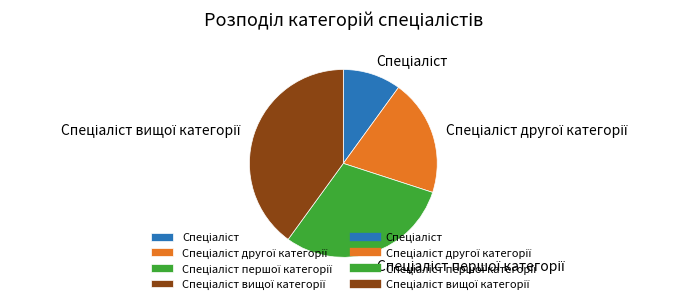

Is there any slice that represents more than half of the pie?

No